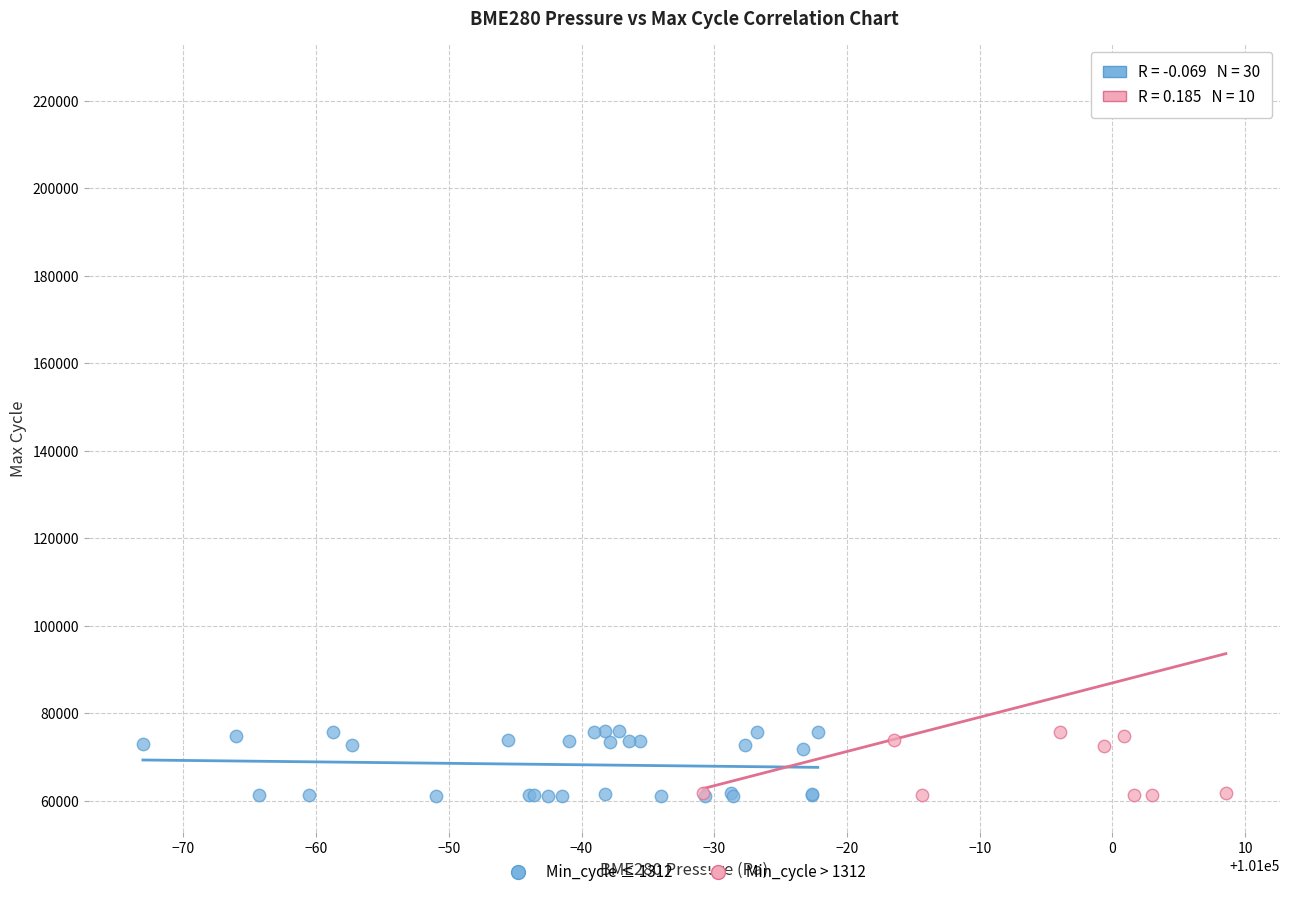

Which series contains the highest Y value?

Min_cycle > 1312